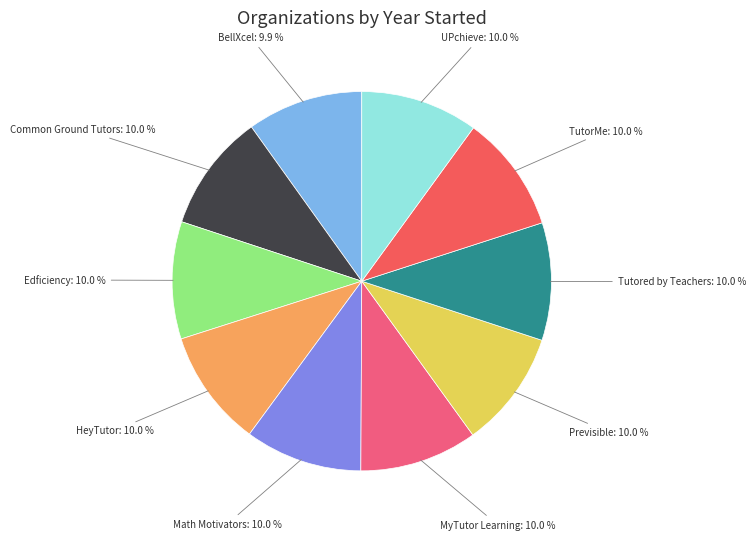

Rank the categories by value from highest to lowest.

Common Ground Tutors, MyTutor Learning, Tutored by Teachers, UPchieve, Math Motivators, Edficiency, Previsible, TutorMe, HeyTutor, BellXcel